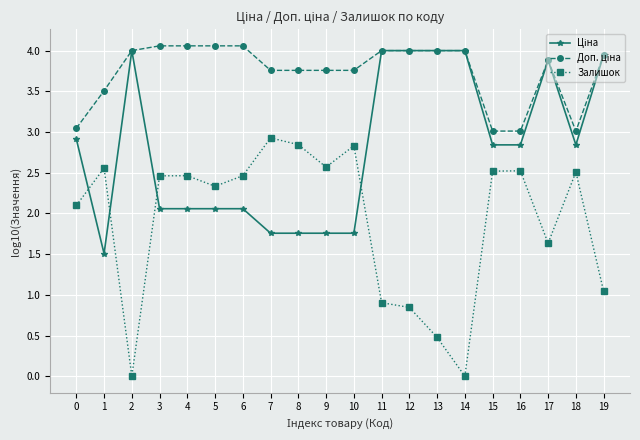

What is the total value across all series at 6?

8.6